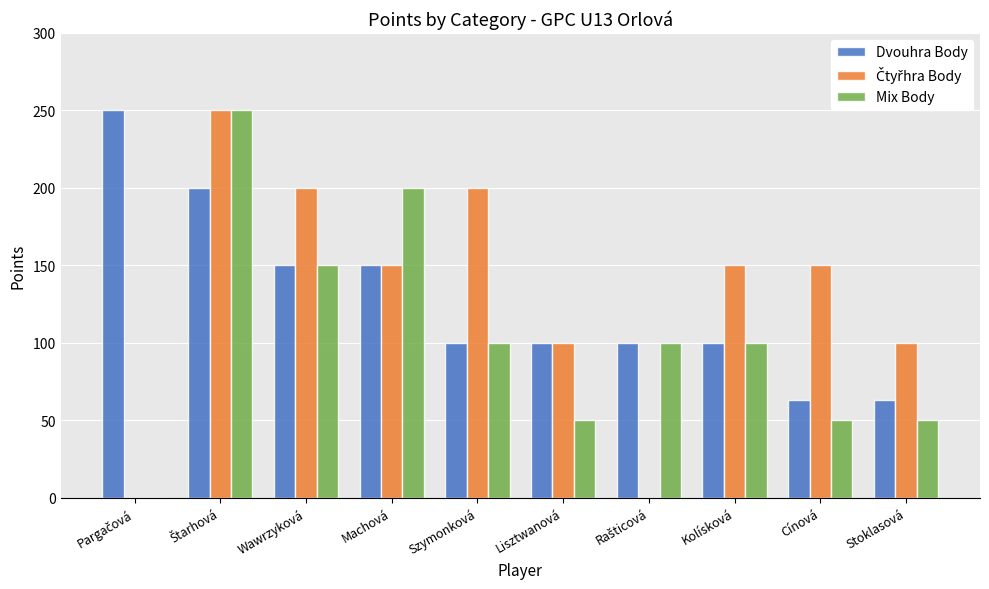

What is the sum of the Dvouhra Body values at Wawrzyková and Szymonková?

250